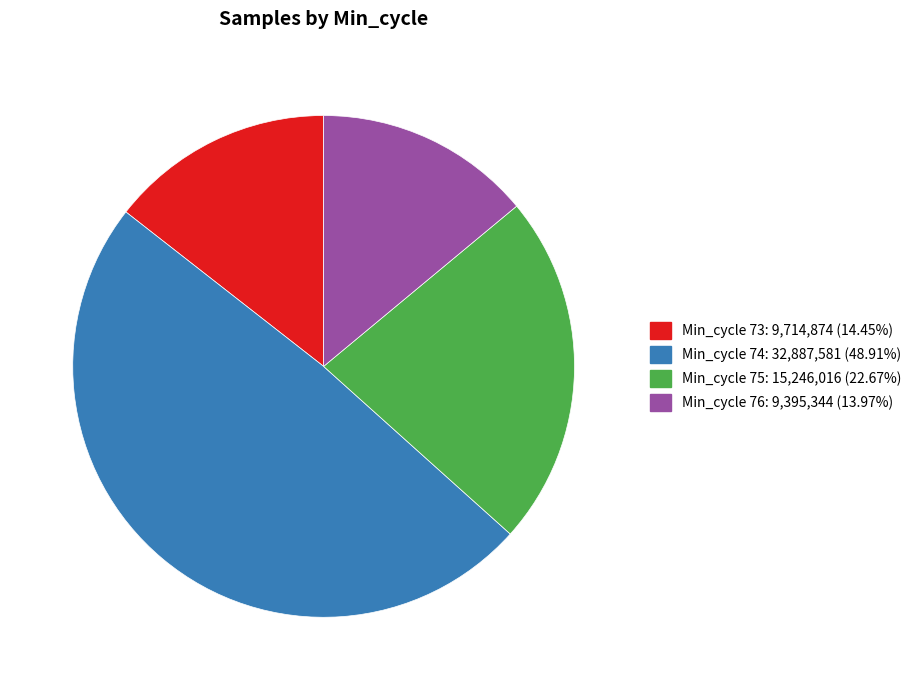

Does Min_cycle 75: 15,246,016 (22.67%) represent more than half of the total?

No